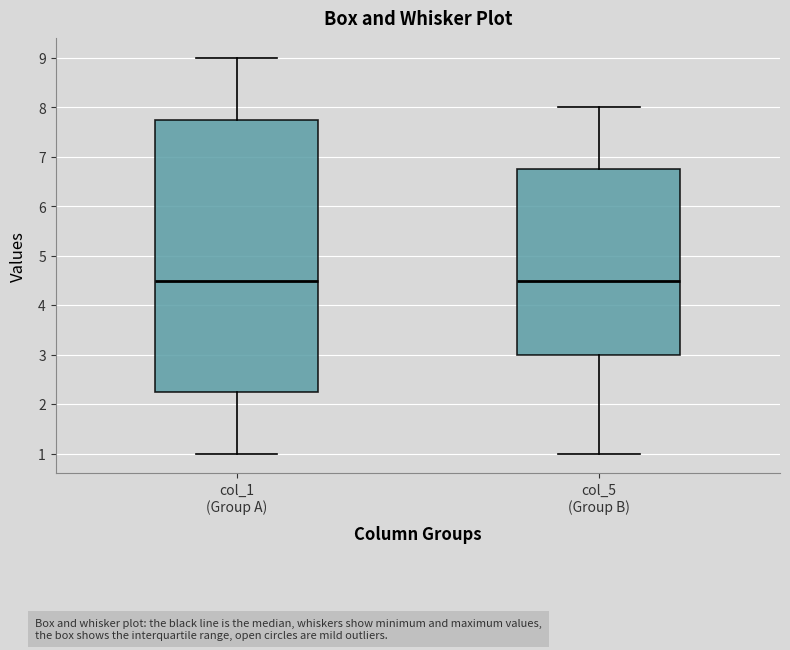

Where is the upper edge of the box for col_5 (Group B) on the y-axis? The values are not printed on the chart, so give them approximately, as read against the axis.

6.8